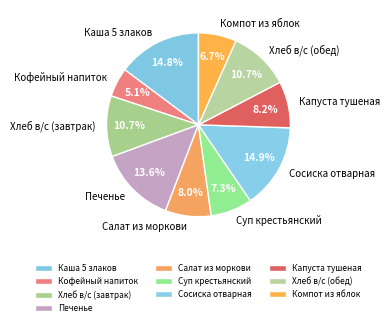

How many segments does this pie chart have?

10